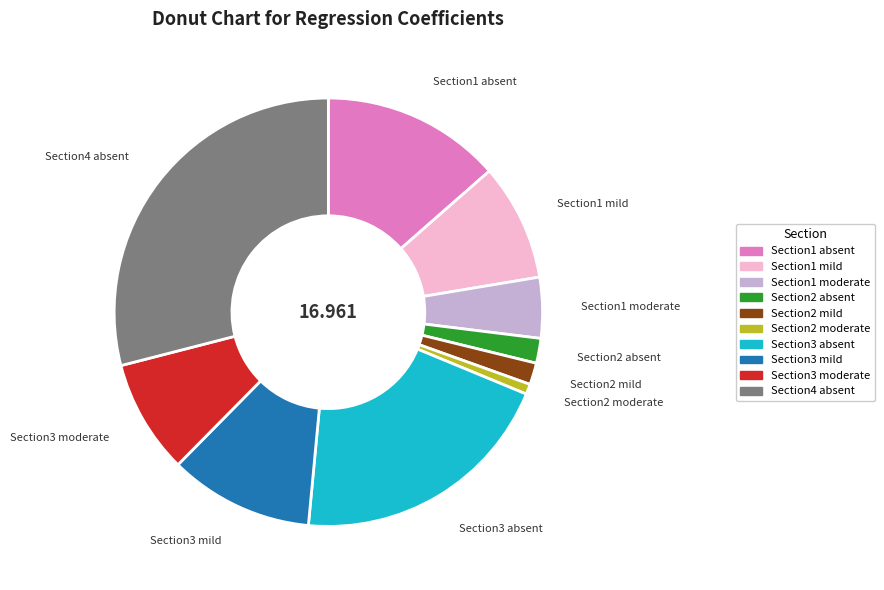

Do Section3 absent and Section2 mild together represent more than half of the pie?

No